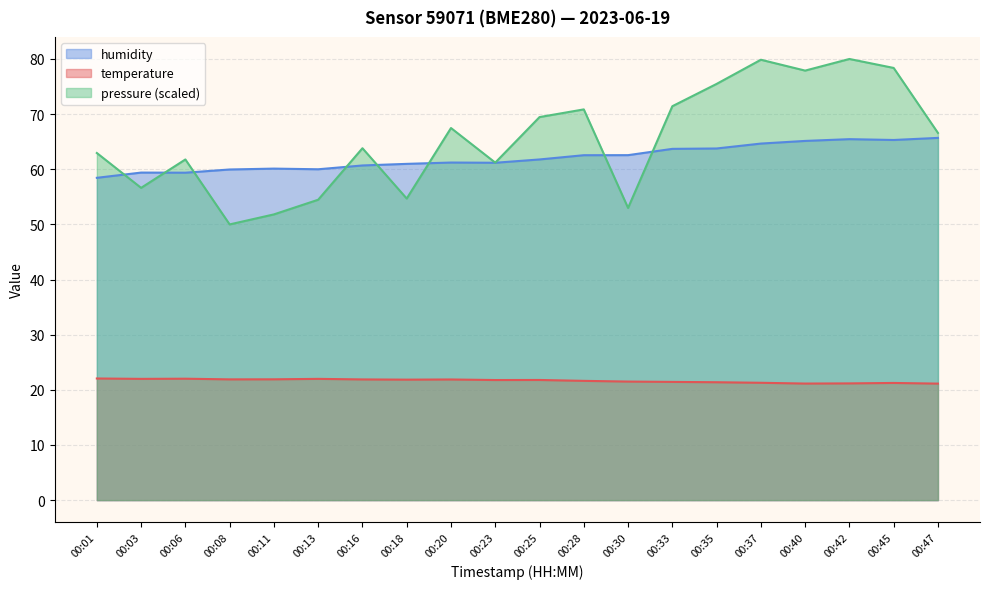

What is the approximate value of humidity at 00:35?

63.8